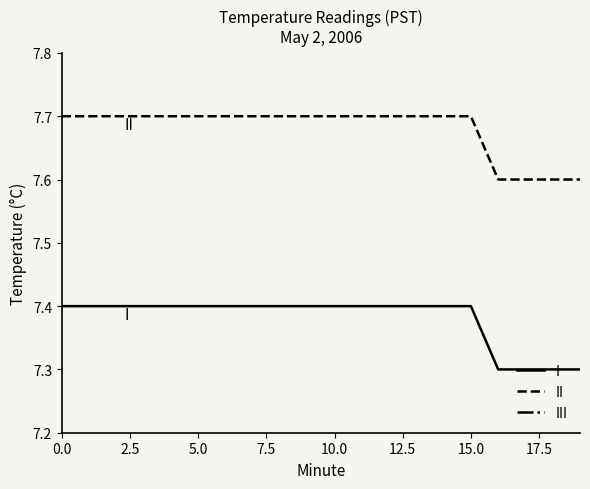

What position from the right is 17?

3